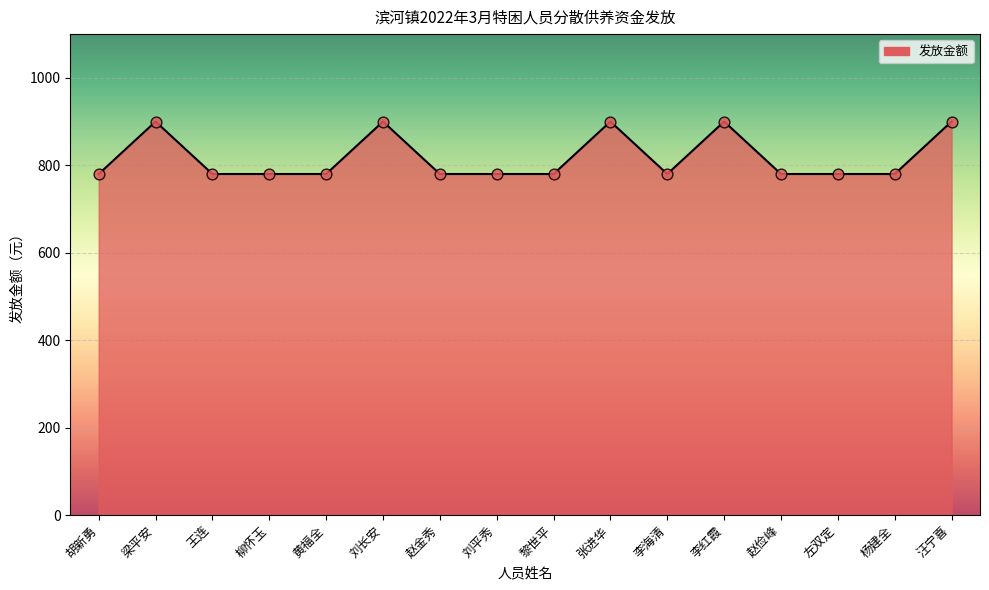

Between 黄福全 and 刘长安, which is larger?

刘长安